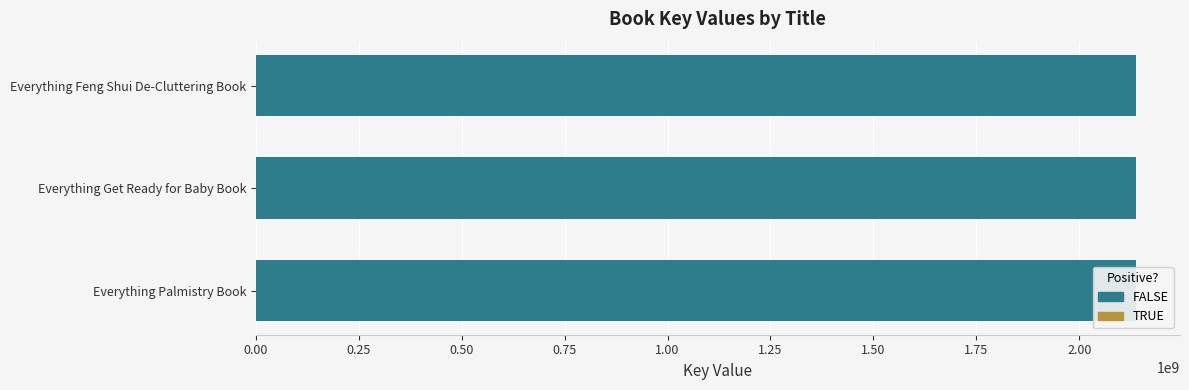

Reading left to right, list all the values displayed in this chart.

2137715343	2137716998	2137697246